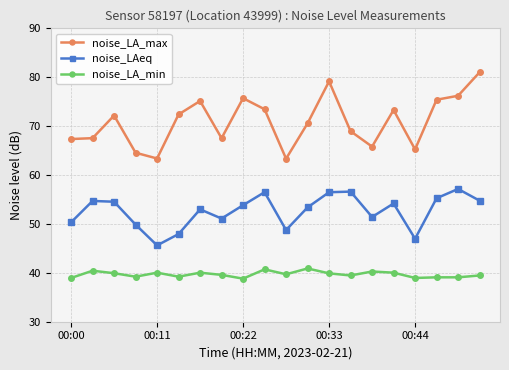

What is the average value of the noise_LA_max series?

70.9